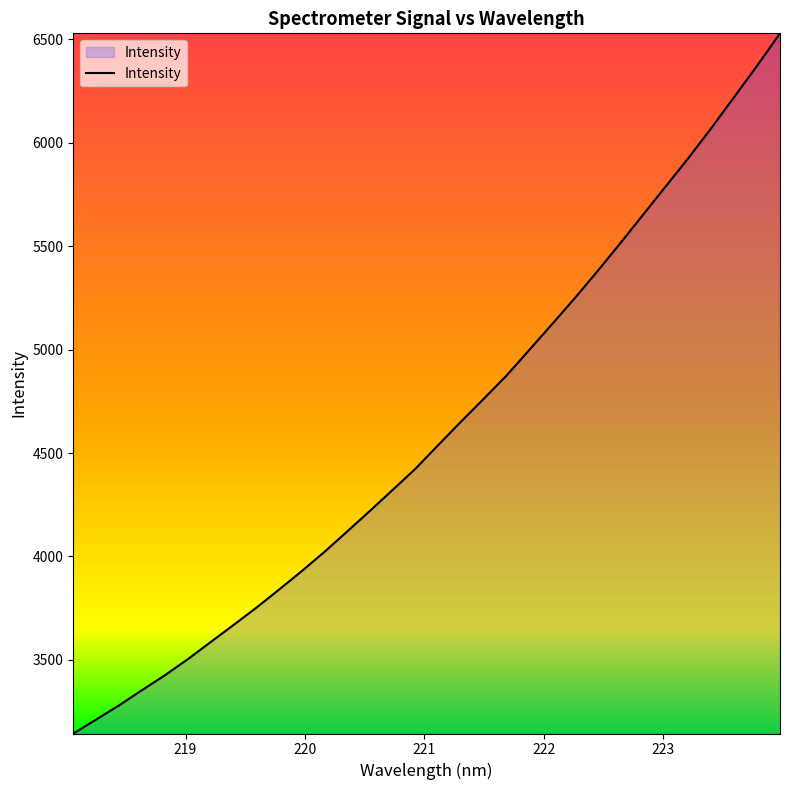

What is the difference between the maximum and second lowest values?

3316.4